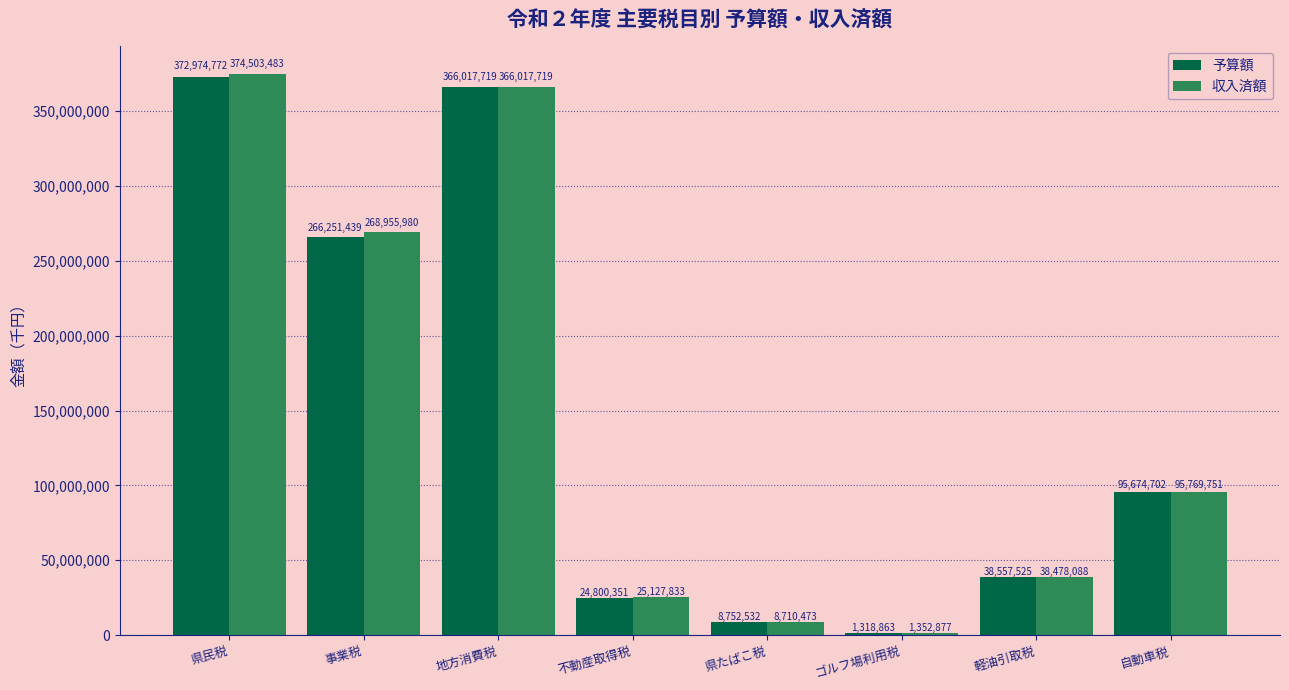

Between 不動産取得税 and 軽油引取税, which series saw the biggest shift?

予算額